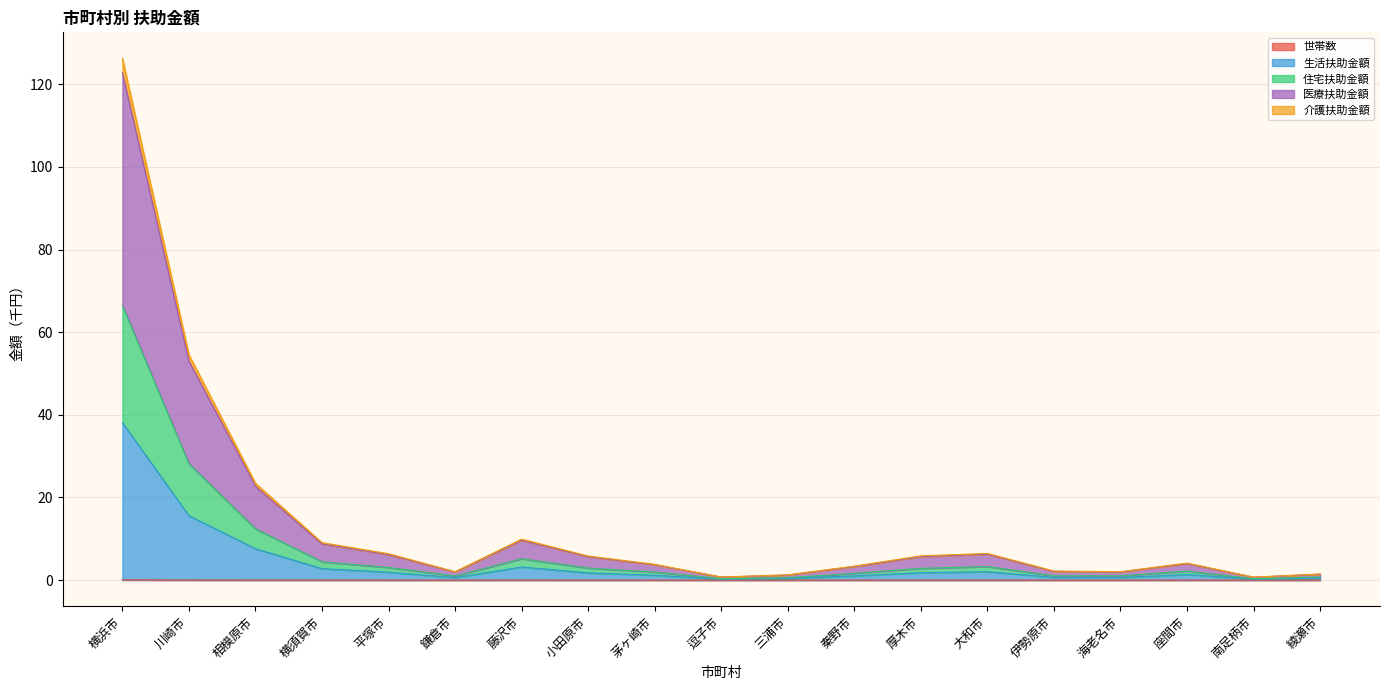

Is the value of 医療扶助金額 at 大和市 greater than the value of 生活扶助金額 at 綾瀬市?

Yes